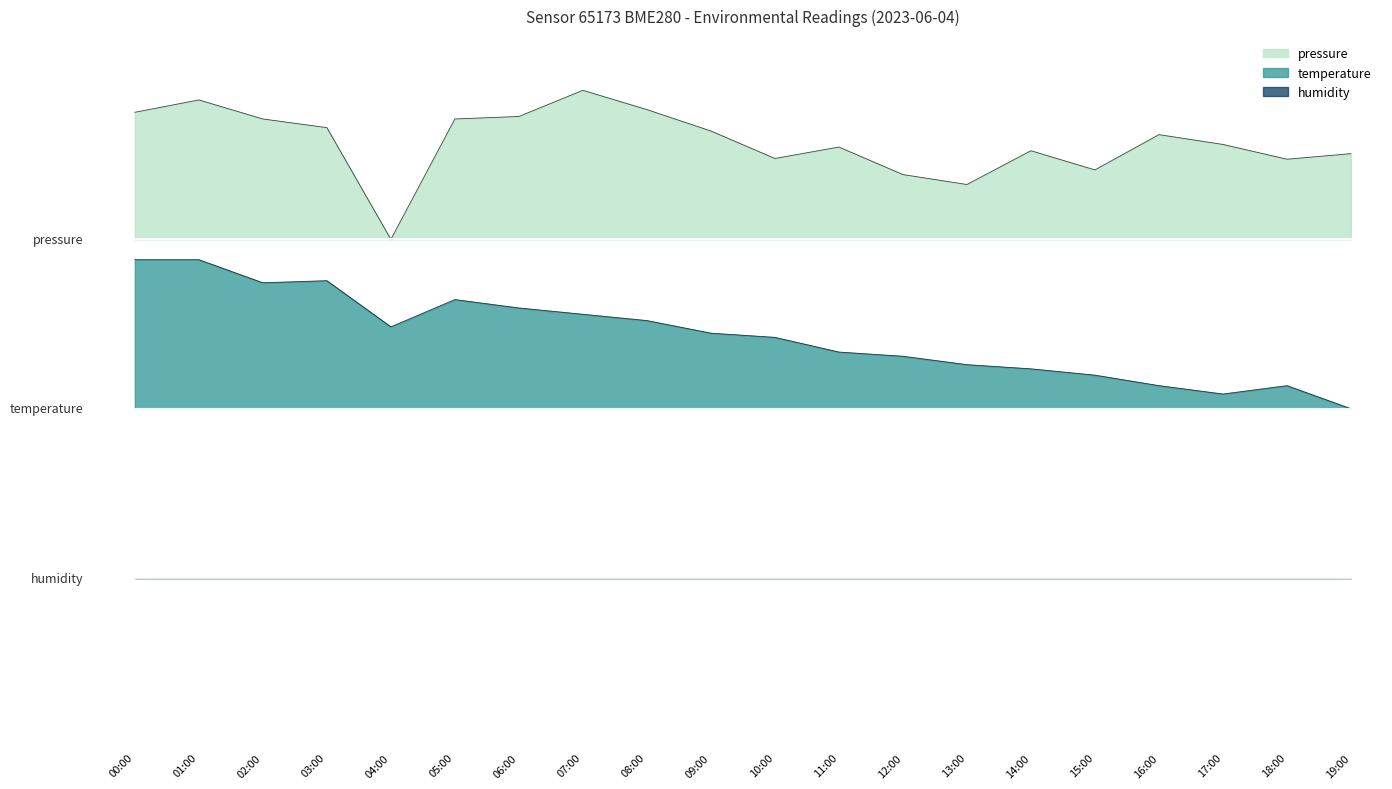

What is the average value of the temperature series?

0.6